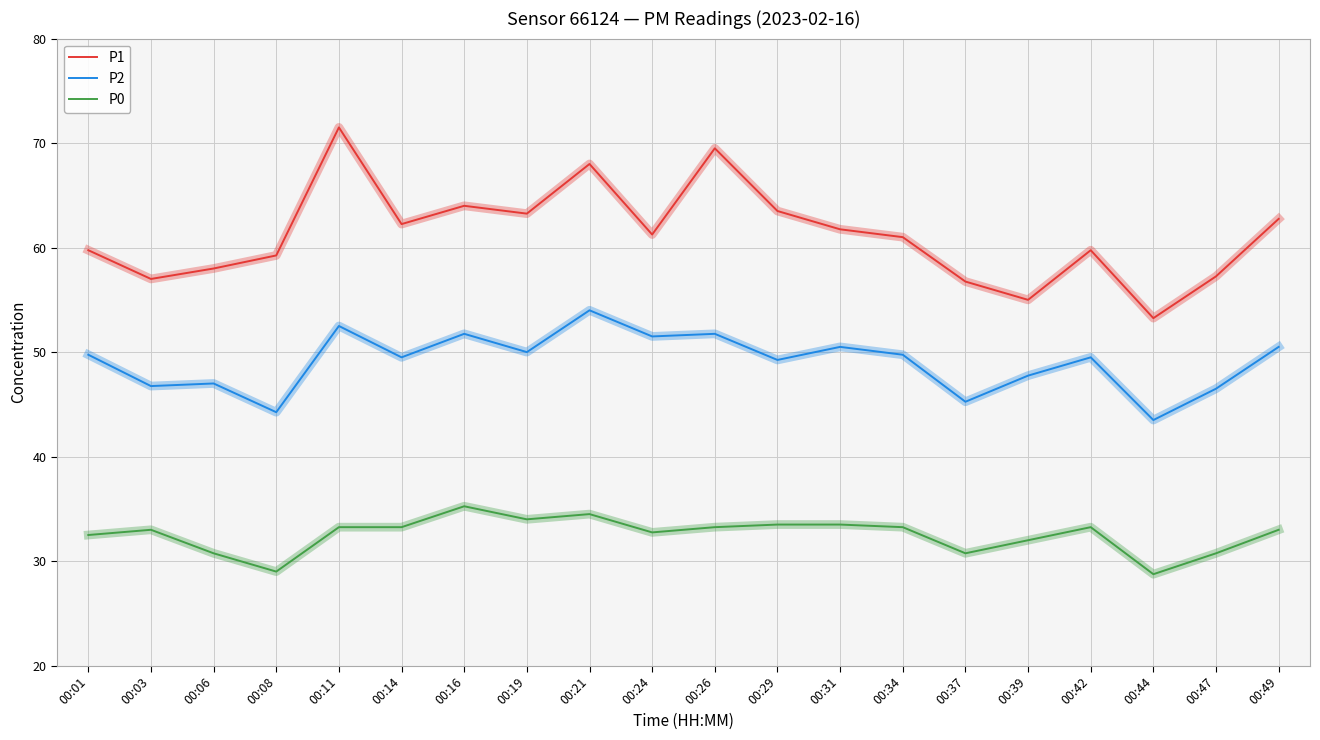

Rank the series at 00:21 from highest to lowest value.

P1, P2, P0